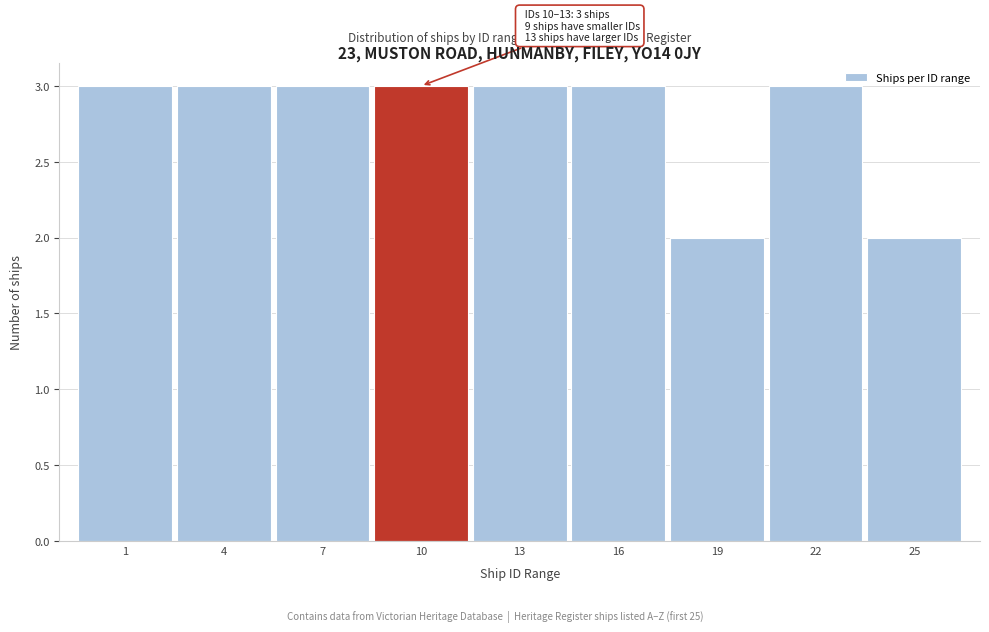

Reading right to left, transcribe all the data shown in this chart.

2	3	2	3	3	3	3	3	3